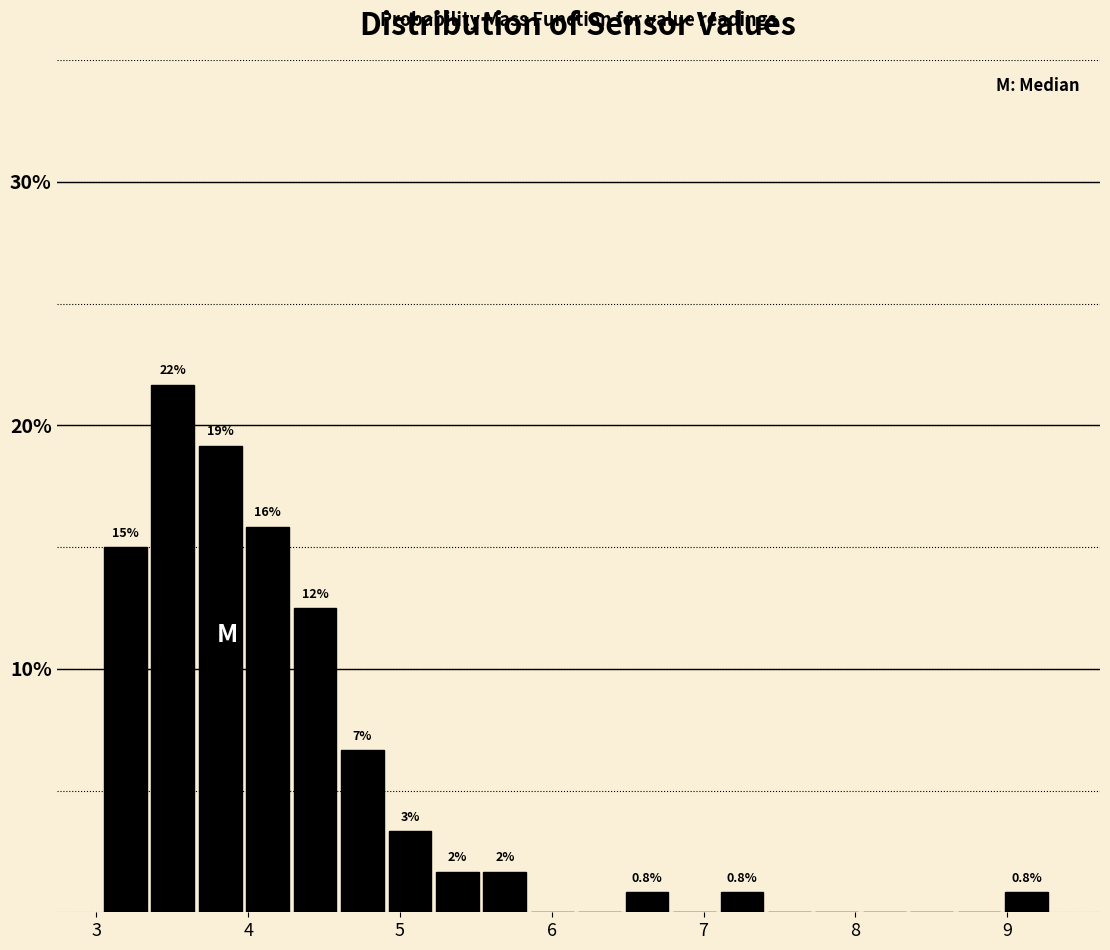

Around what value on the x-axis is the tallest bar? Give the approximate position of its centre, as read against the axis.

3.5